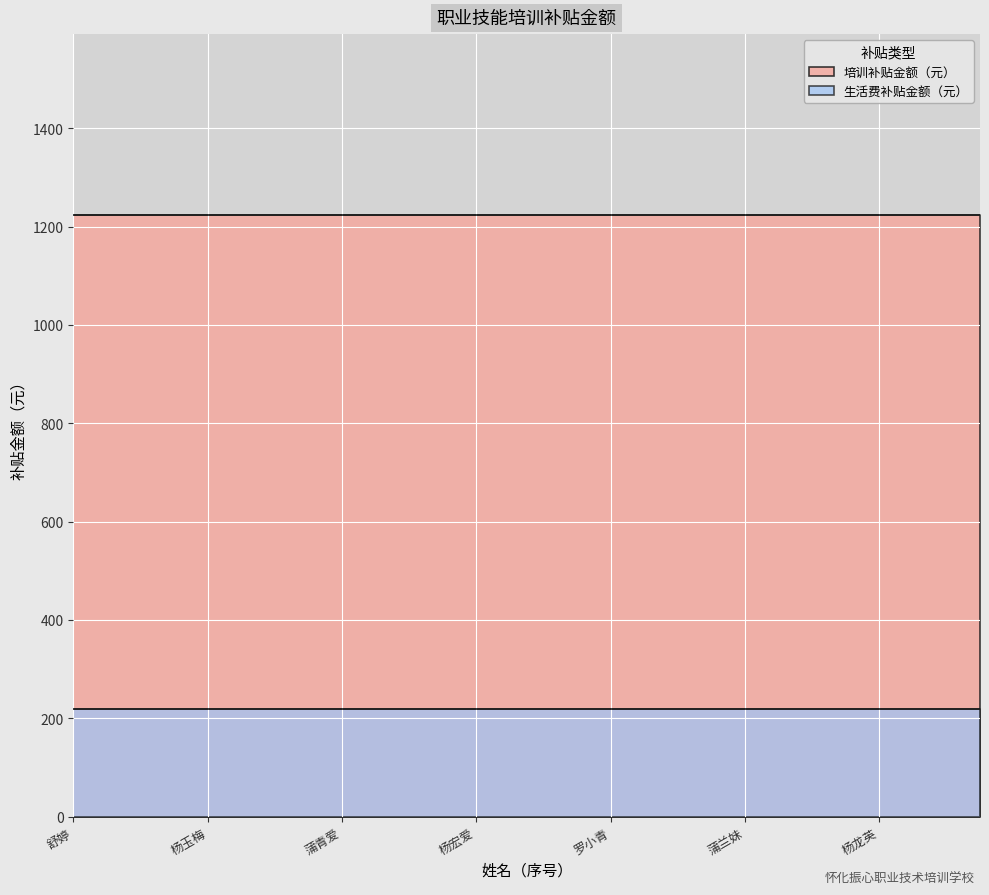

Is it true that 生活费补贴金额（元） equals 220 at 杨龙英?

True